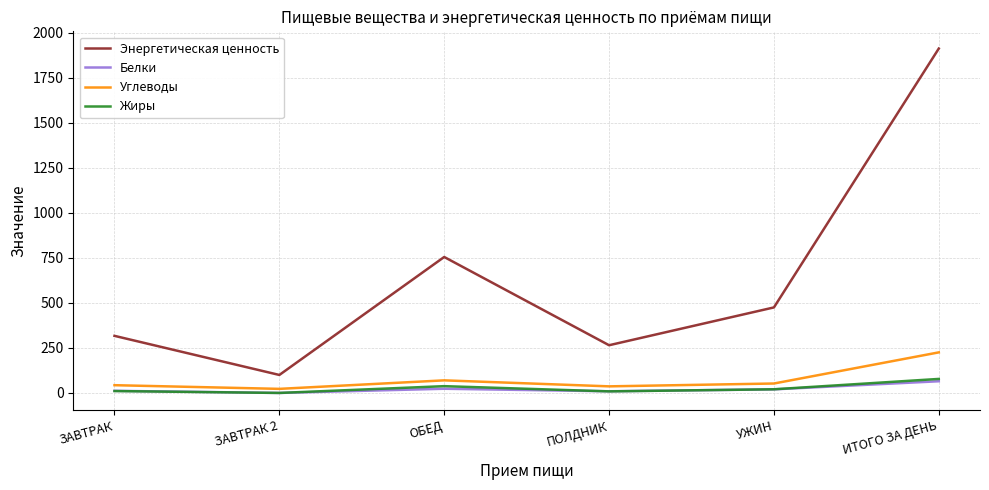

At which category is the sum across all series the highest?

ИТОГО ЗА ДЕНЬ